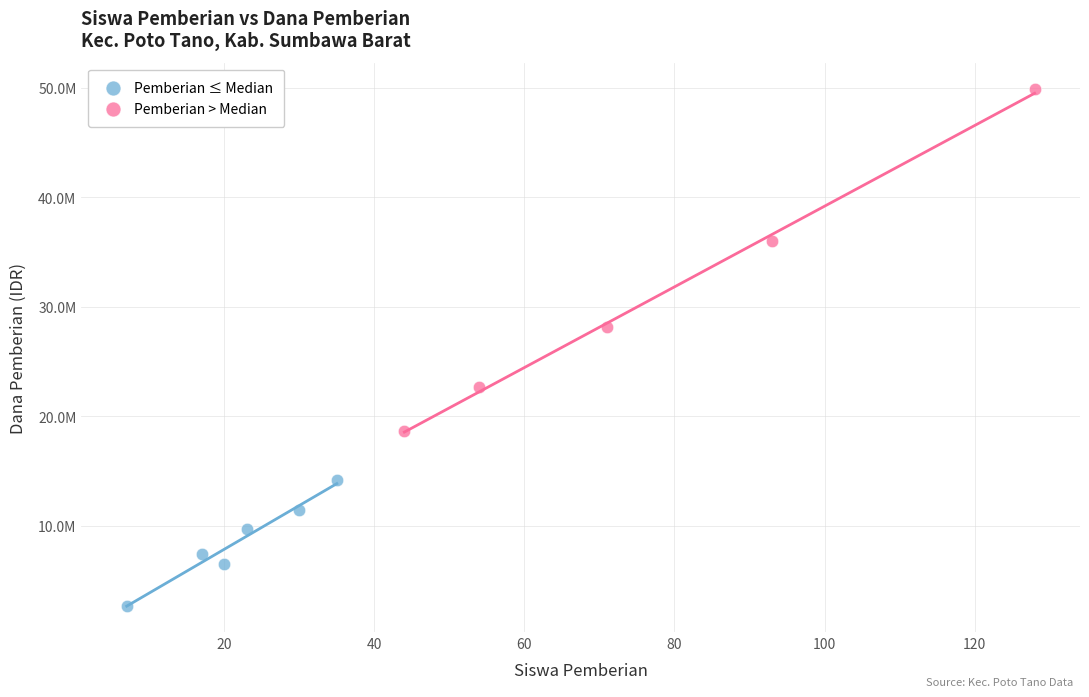

Which series has the largest Y range (max minus min)?

Pemberian > Median